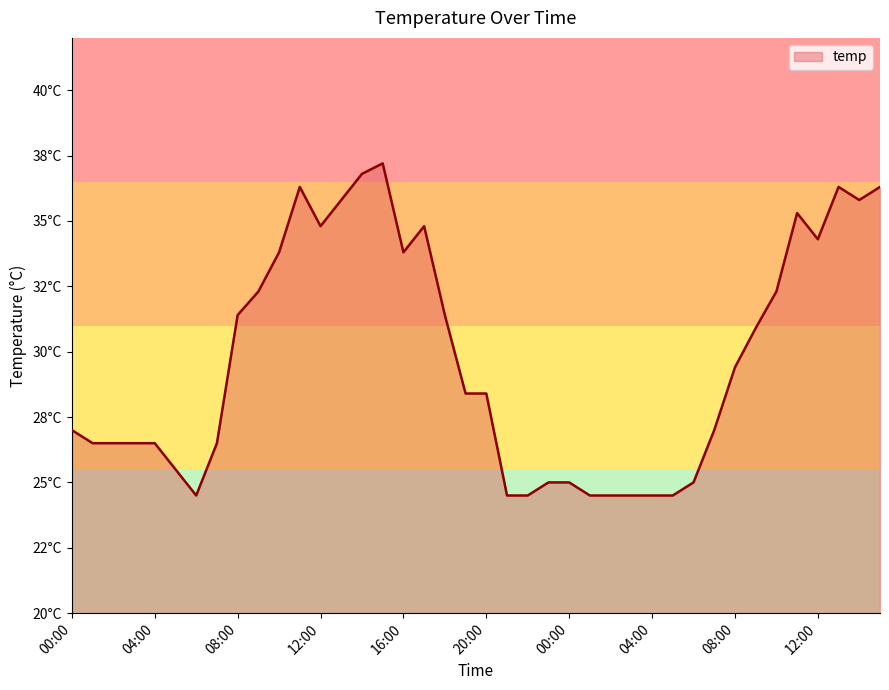

Does the chart have visible grid lines?

No